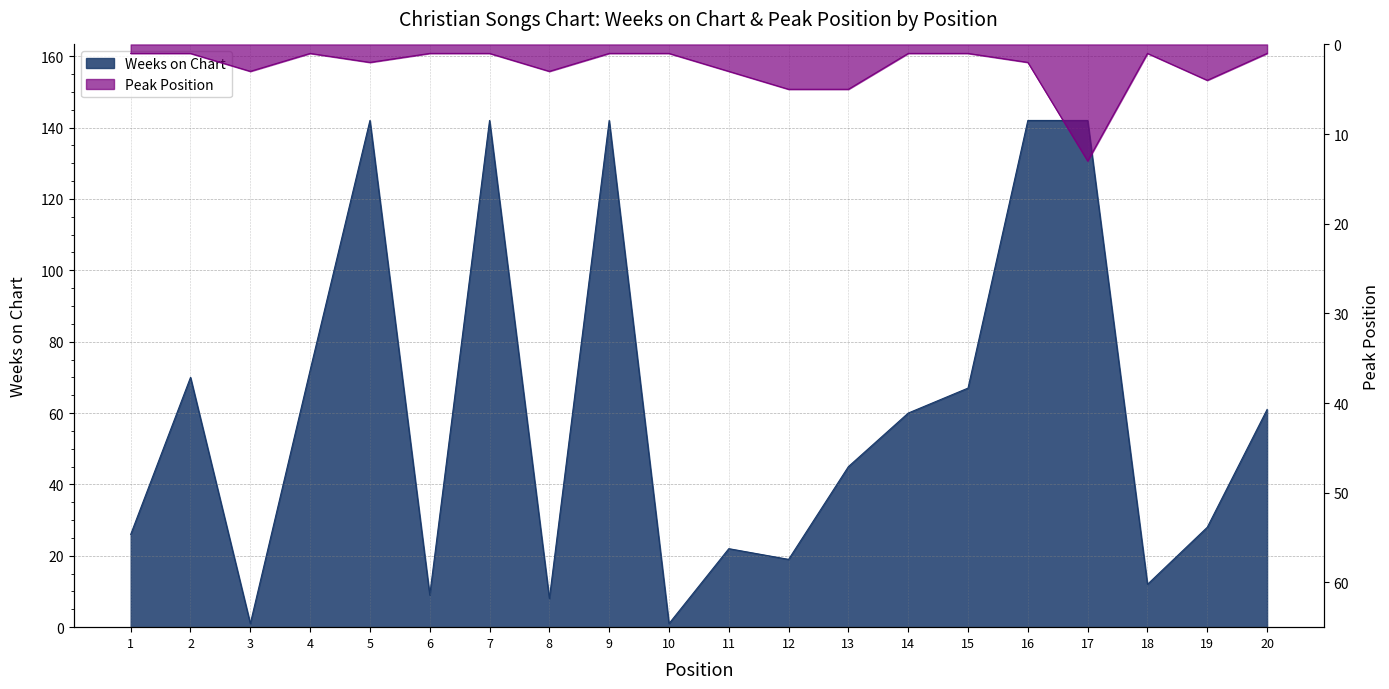

Rank the series by their maximum value, from lowest to highest.

Peak Position, Weeks on Chart